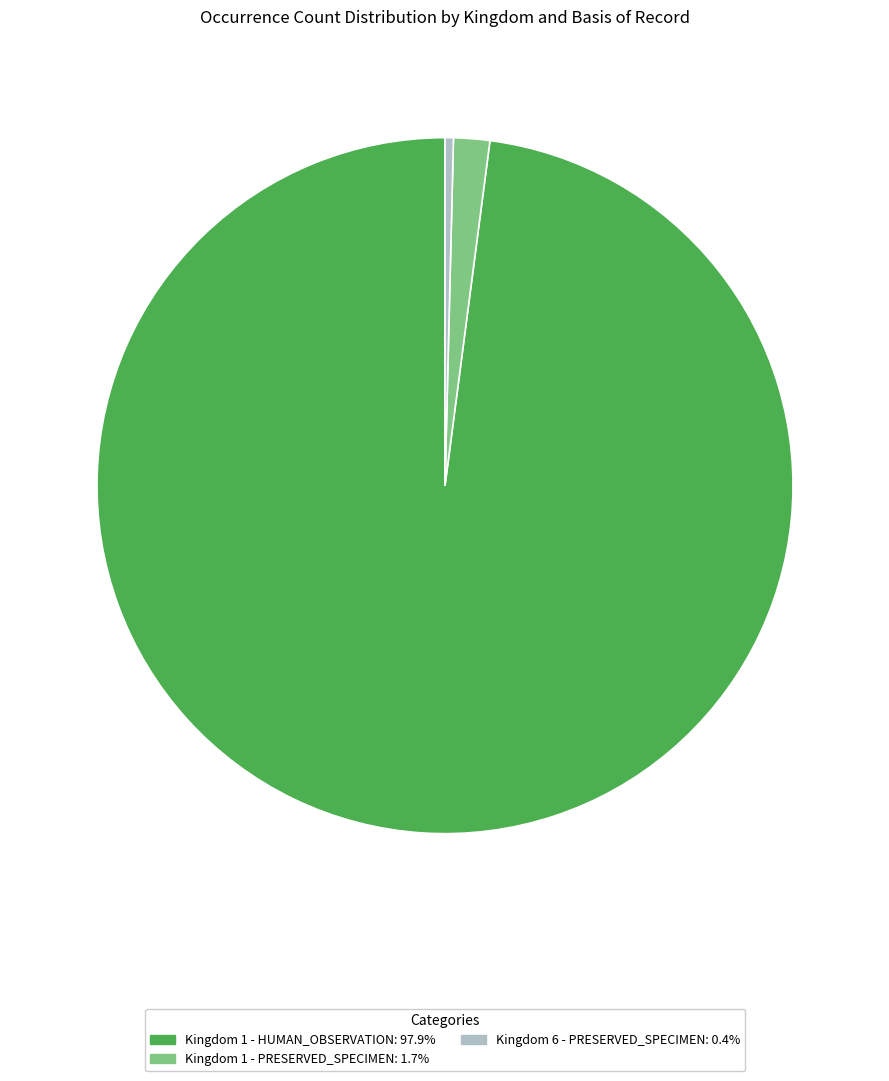

Does Kingdom 1 - HUMAN_OBSERVATION: 97.9% represent more than half of the total?

Yes